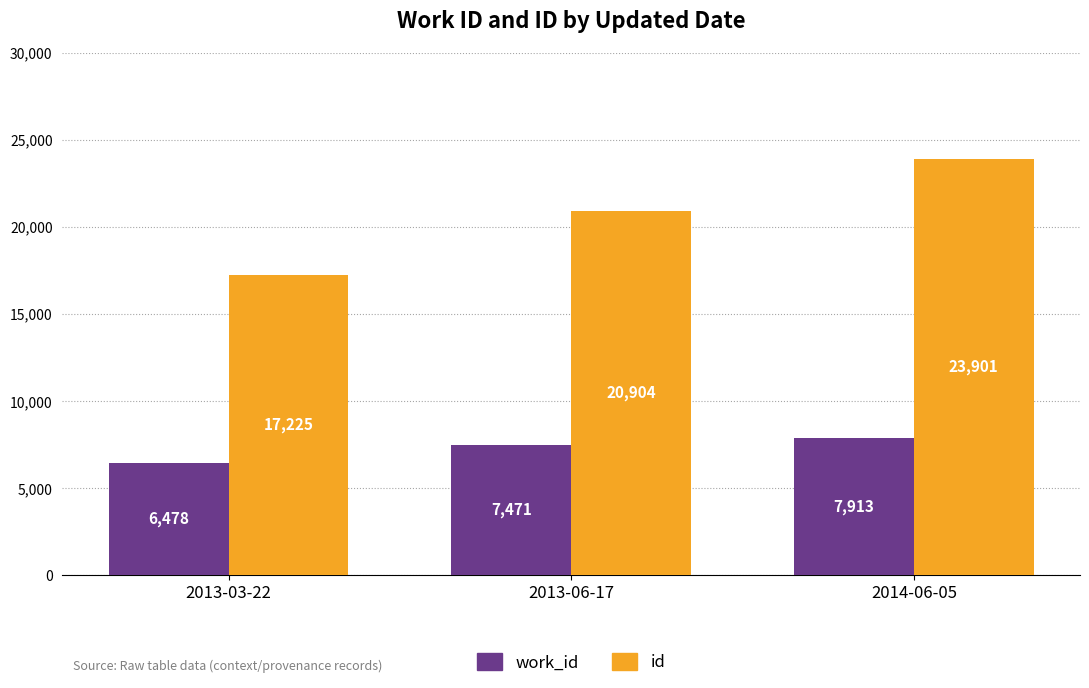

What position from the right is 2014-06-05?

1